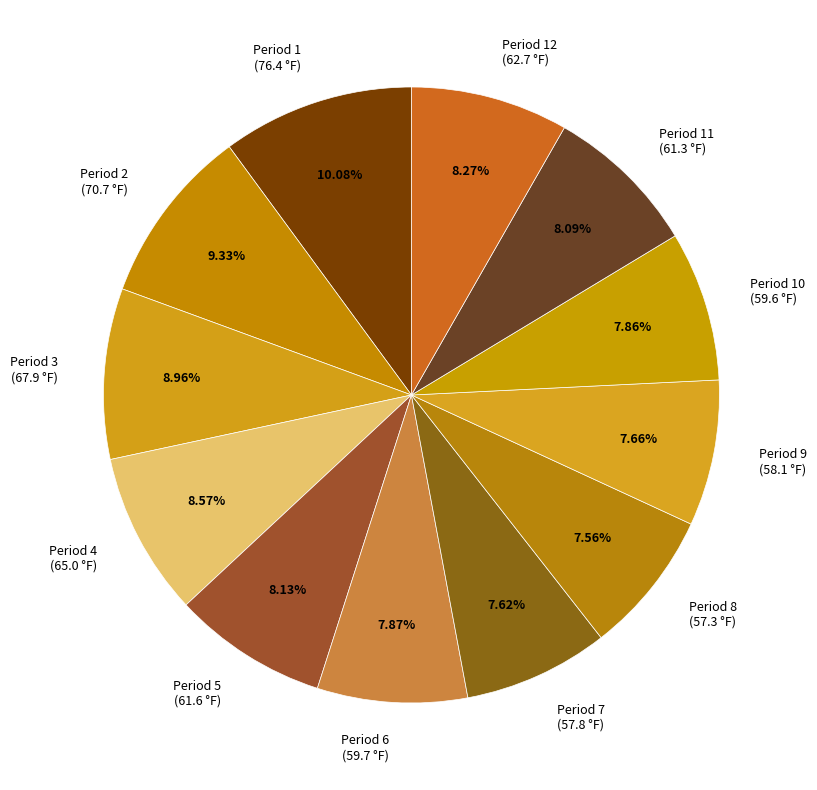

Is there any slice that represents more than half of the pie?

No